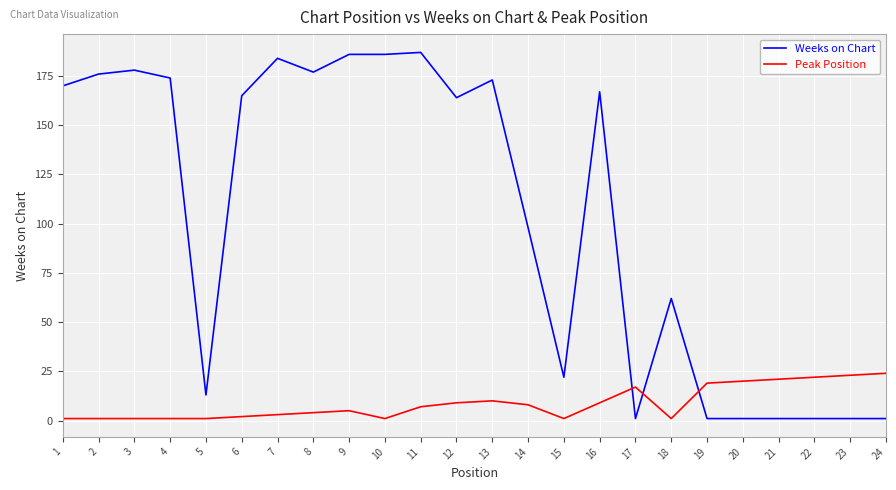

What is the sum of all Peak Position values?

211